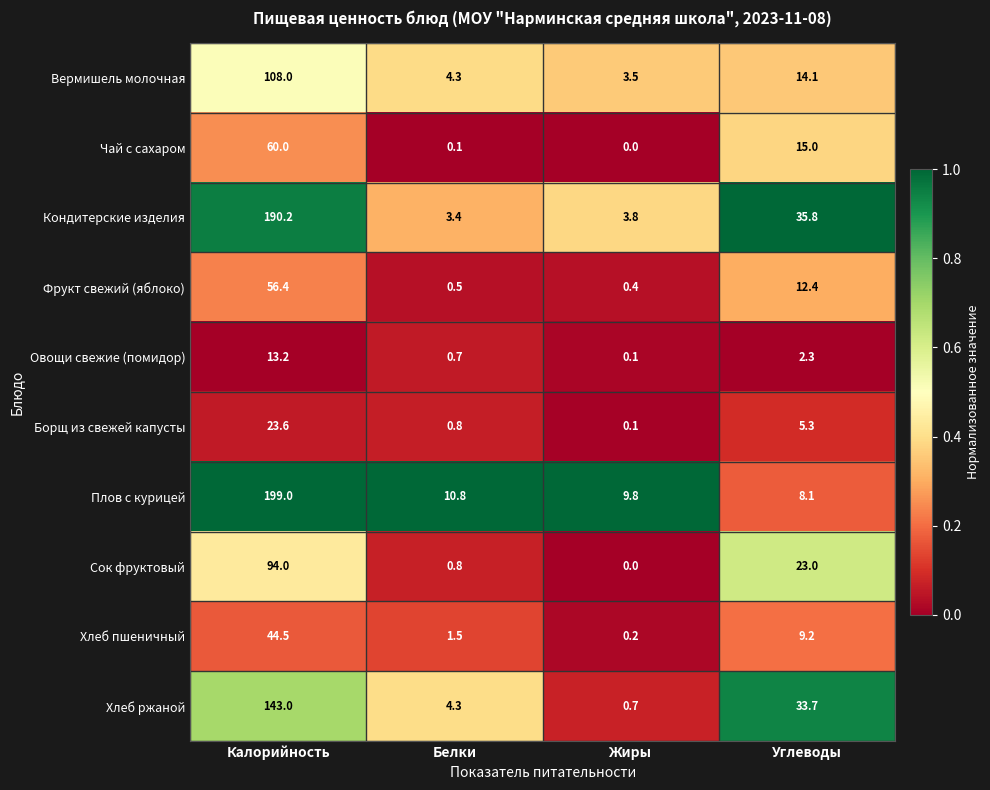

Is the value of Хлеб пшеничный at Жиры greater than the value of Хлеб ржаной at Белки?

No